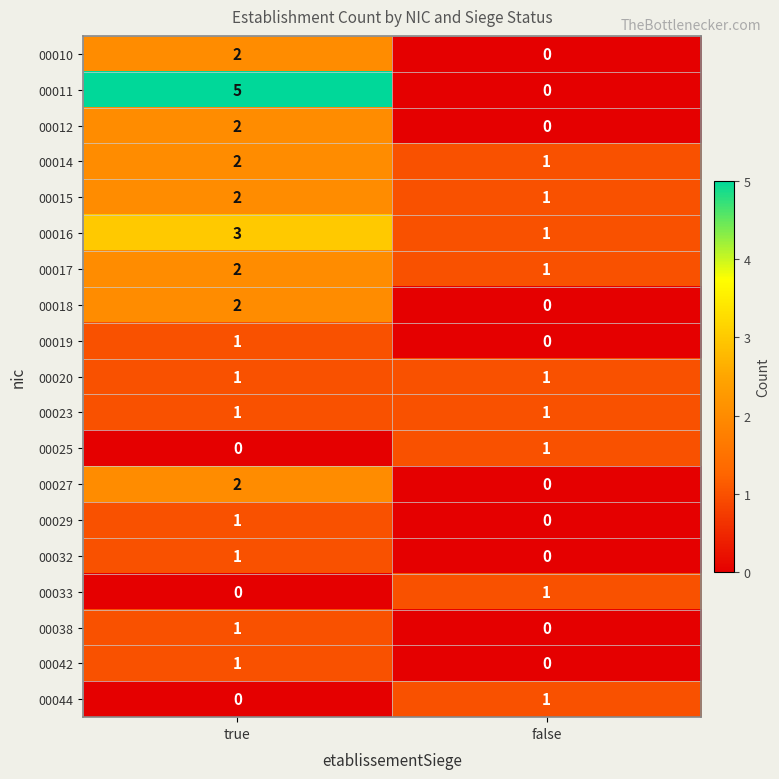

Rank the categories by 00032 value from lowest to highest.

false, true